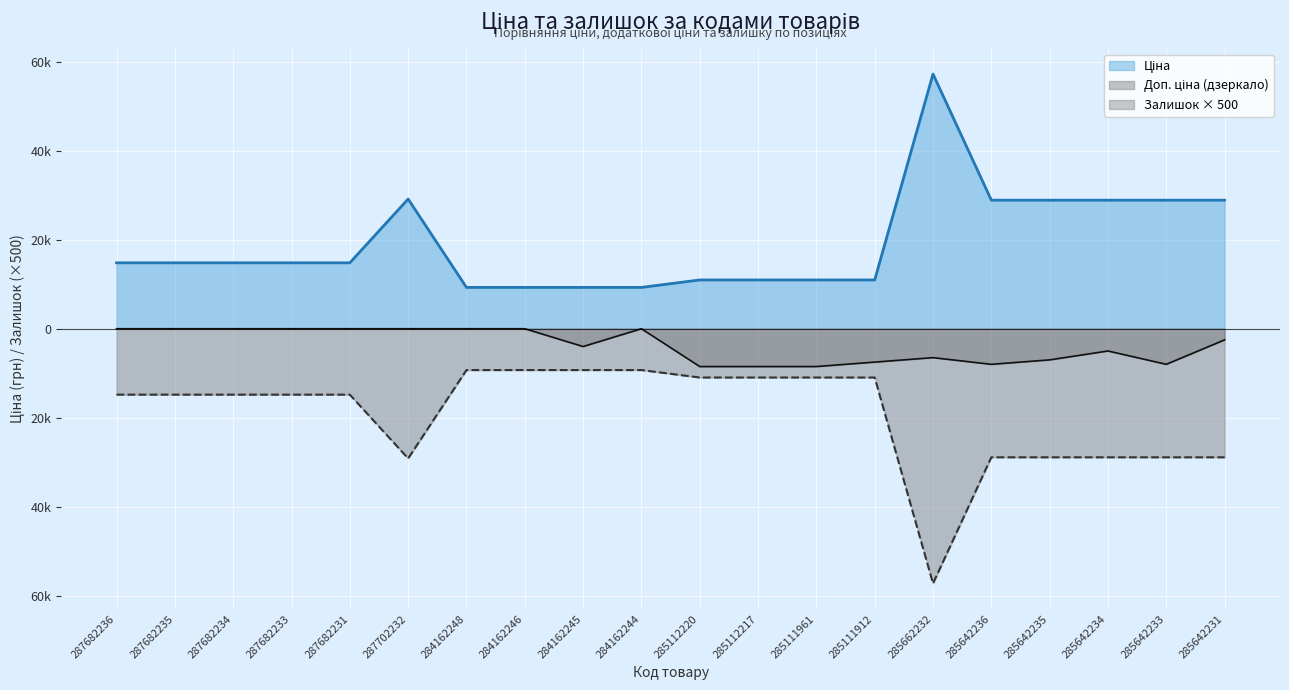

List the labels in order of Ціна value, smallest first.

284162248, 284162246, 284162245, 284162244, 285112220, 285112217, 285111961, 285111912, 287682236, 287682235, 287682234, 287682233, 287682231, 285642236, 285642235, 285642234, 285642233, 285642231, 287702232, 285662232